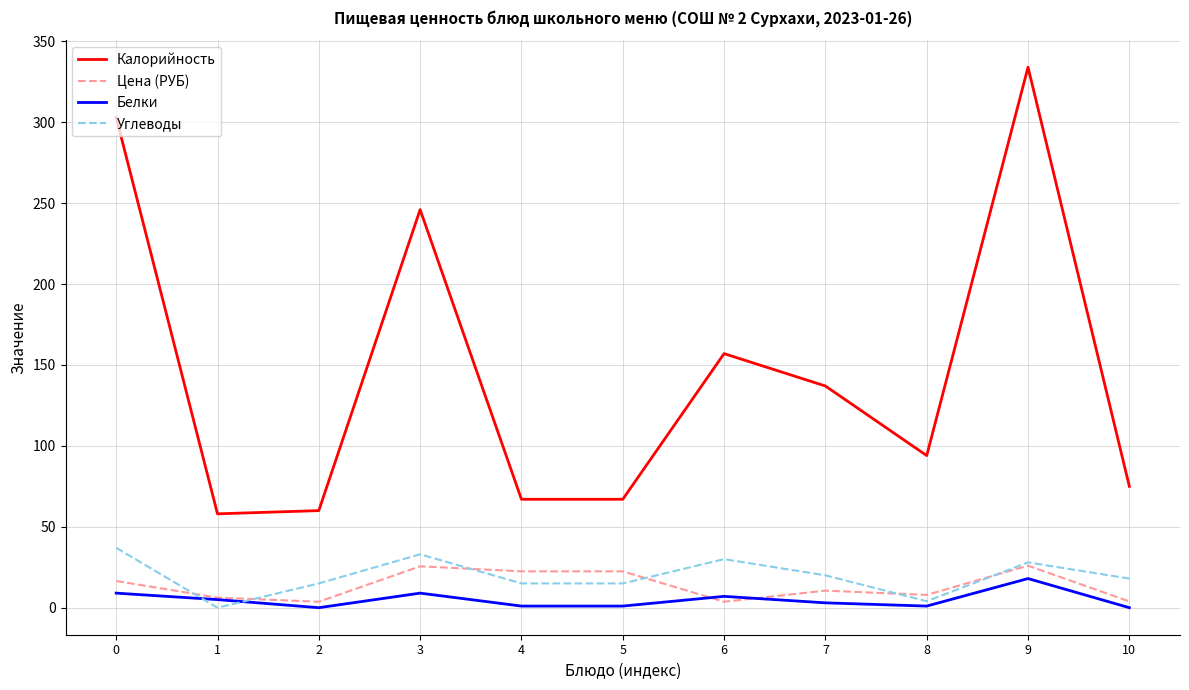

Which category has the highest value in the Калорийность series?

9